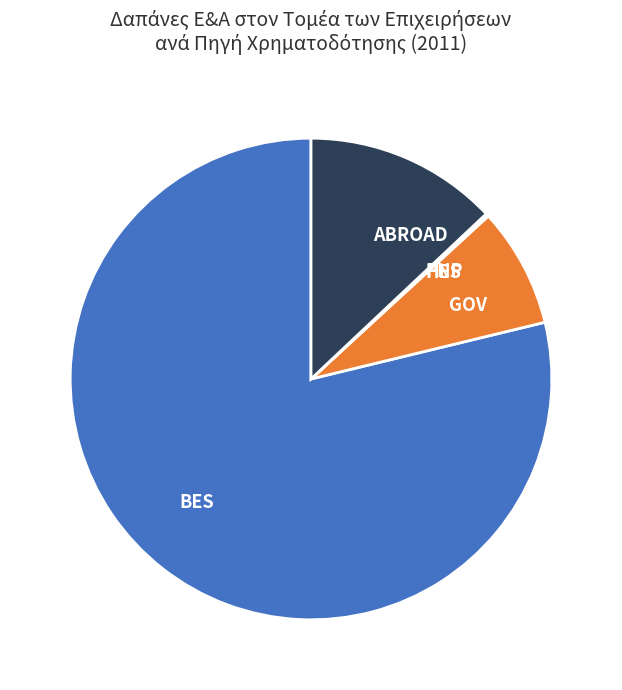

True or false: ABROAD accounts for 13% of the total.

True